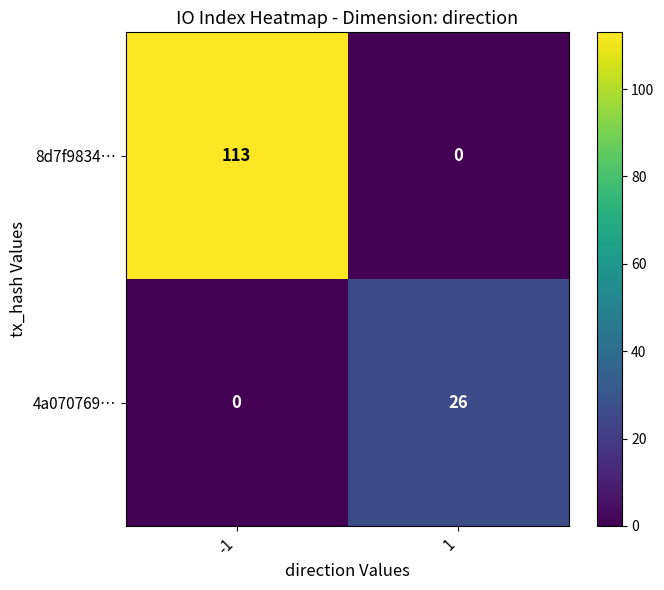

Rank the series at -1 from highest to lowest value.

8d7f9834…, 4a070769…